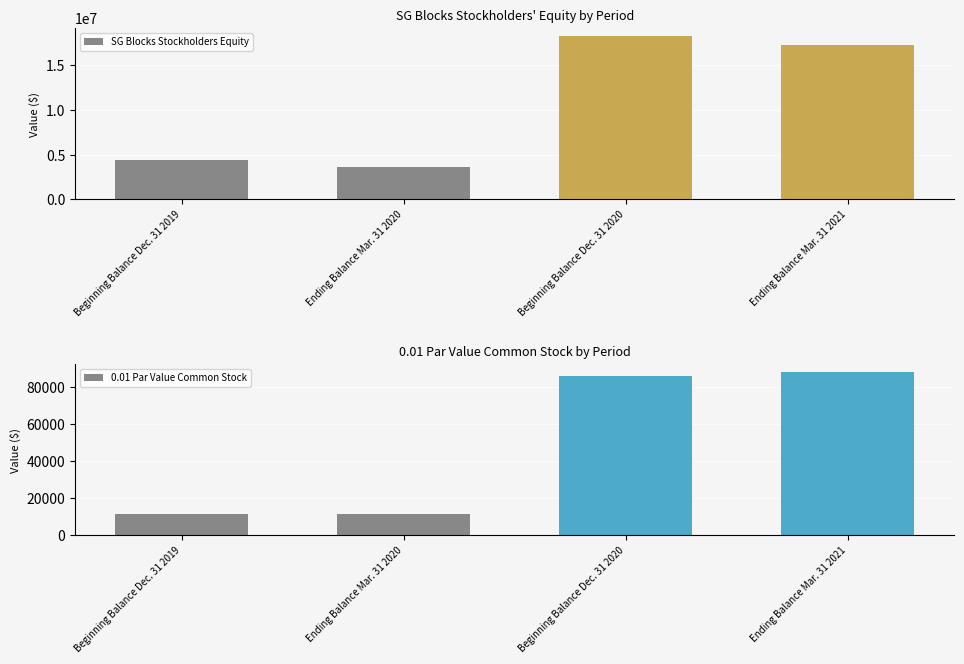

Reading left to right, list all the values displayed in this chart.

SG Blocks Stockholders Equity: 4360149	3651364	18253256	17209003
0.01 Par Value Common Stock: 11579	11705	85962	88213